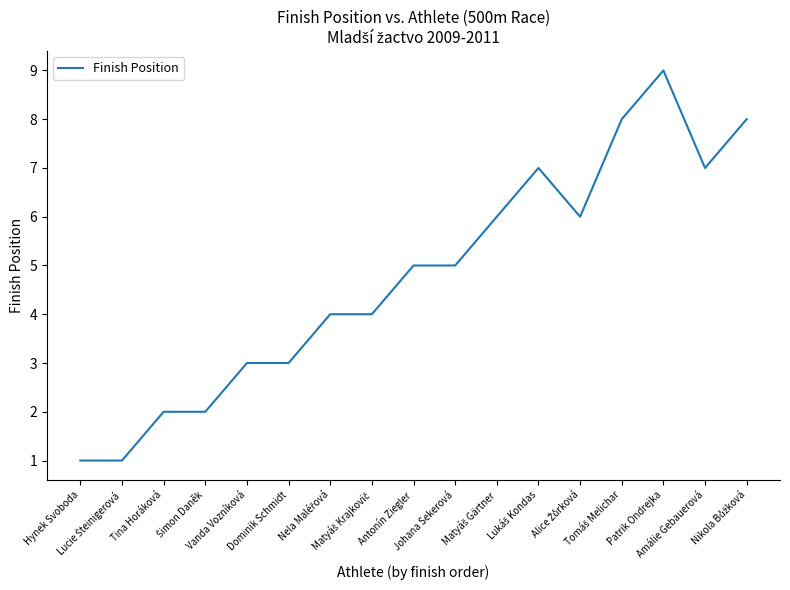

What is the greatest value displayed?

9